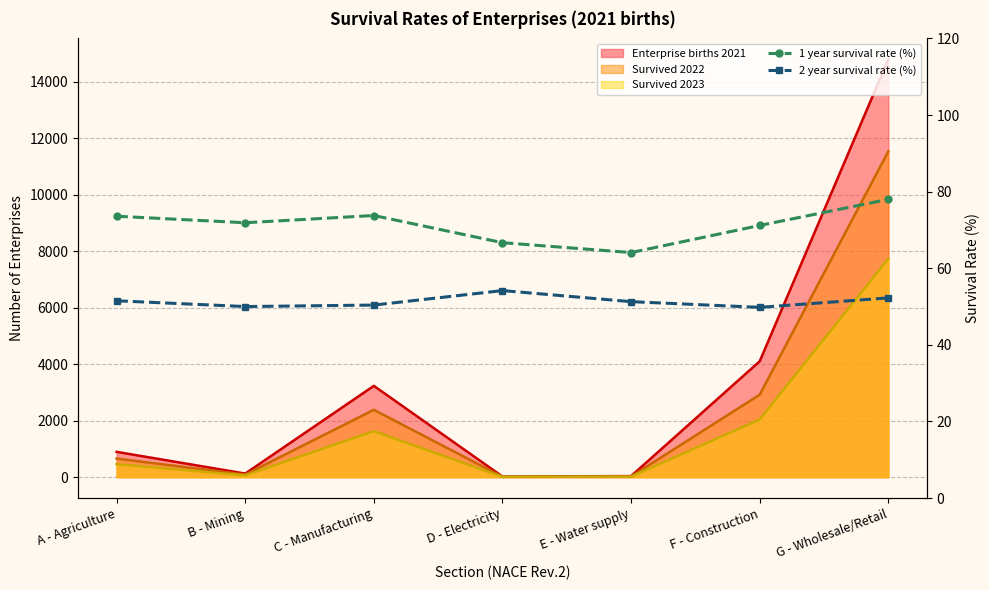

What is the difference between the second highest and second lowest values in the 1 year survival rate (%) series?

7.1